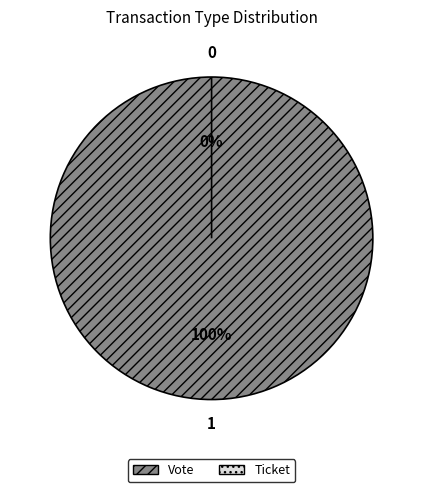

To the nearest percent, what is the combined percentage of Ticket and Vote?

100%